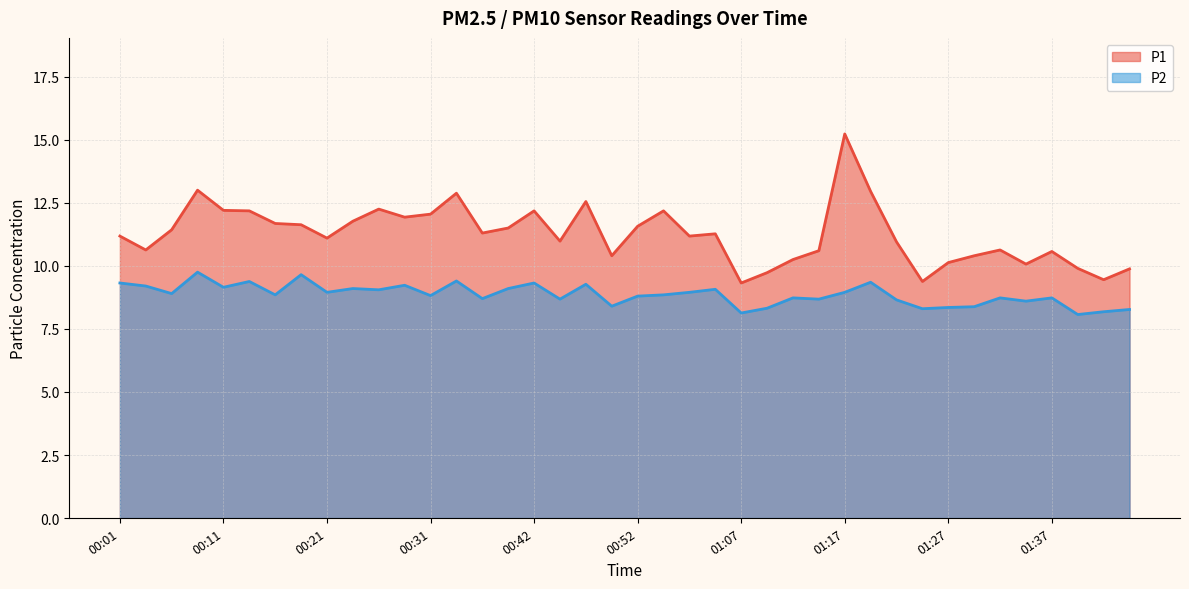

True or false: P1 has a value of 11.1 at 00:21.

True